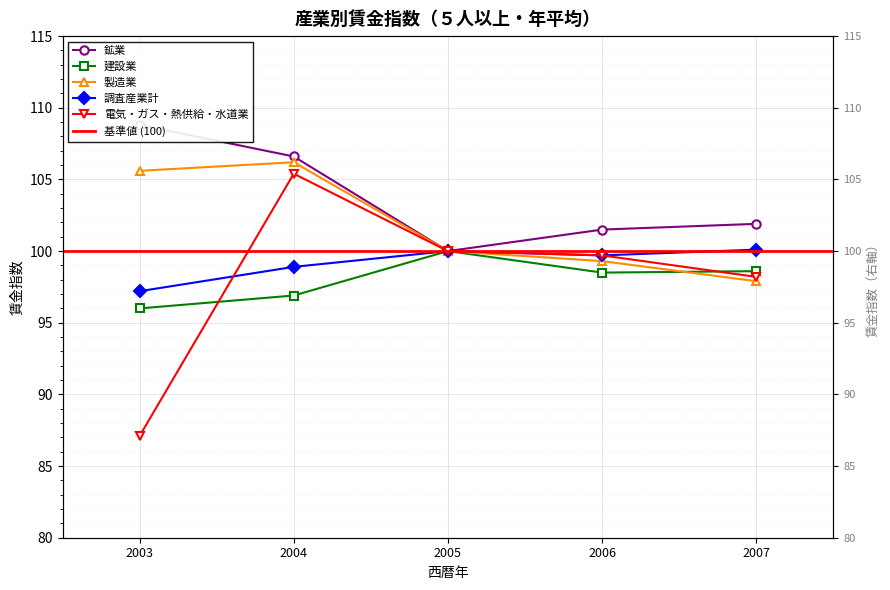

How many data points in 鉱業 are less than 101?

1